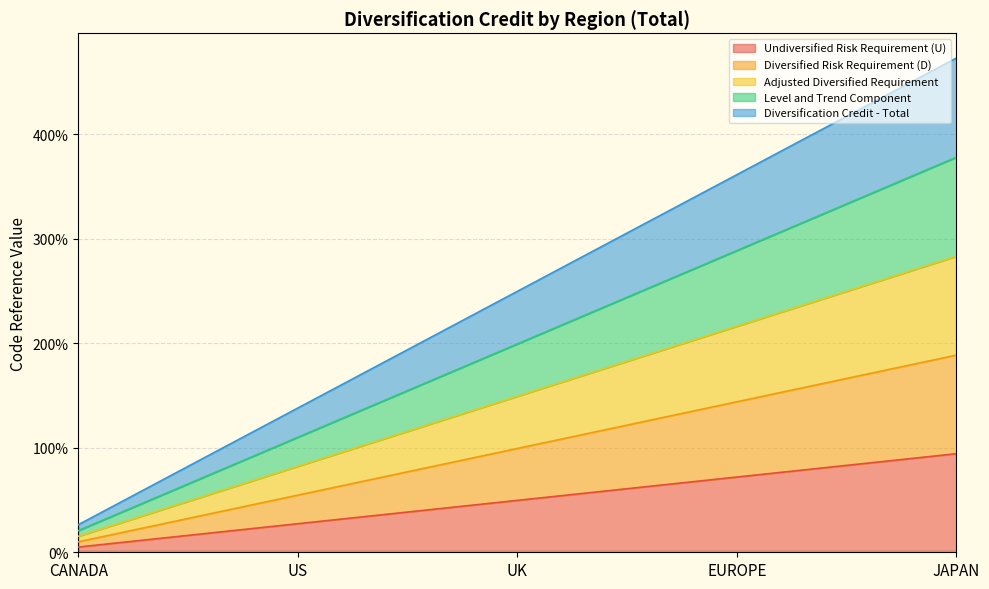

True or false: Level and Trend Component and Diversified Risk Requirement (D) cross at least once.

False